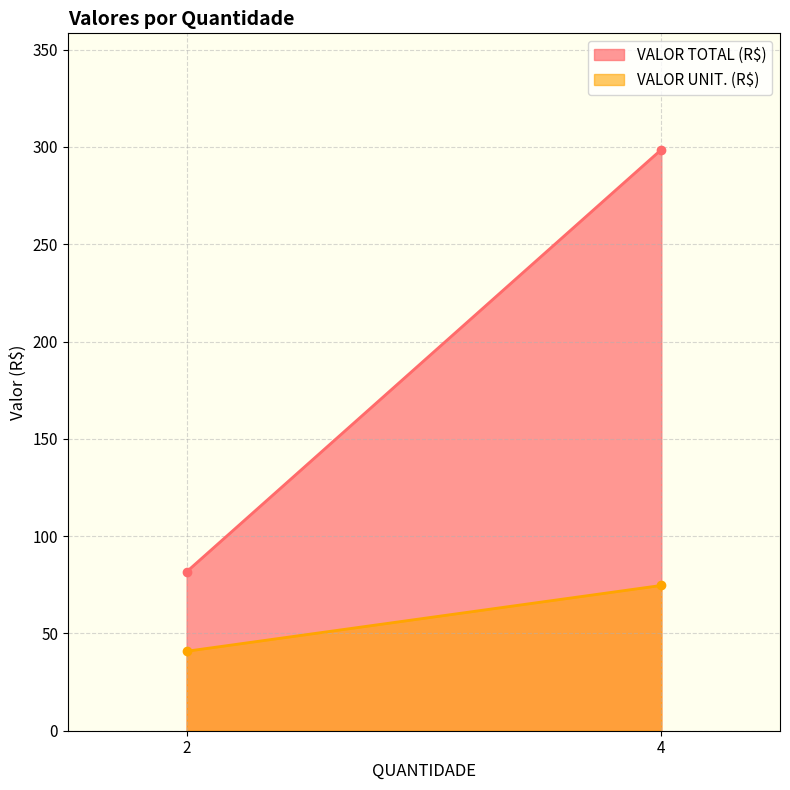

Which series has the largest total across all categories?

VALOR TOTAL (R$)